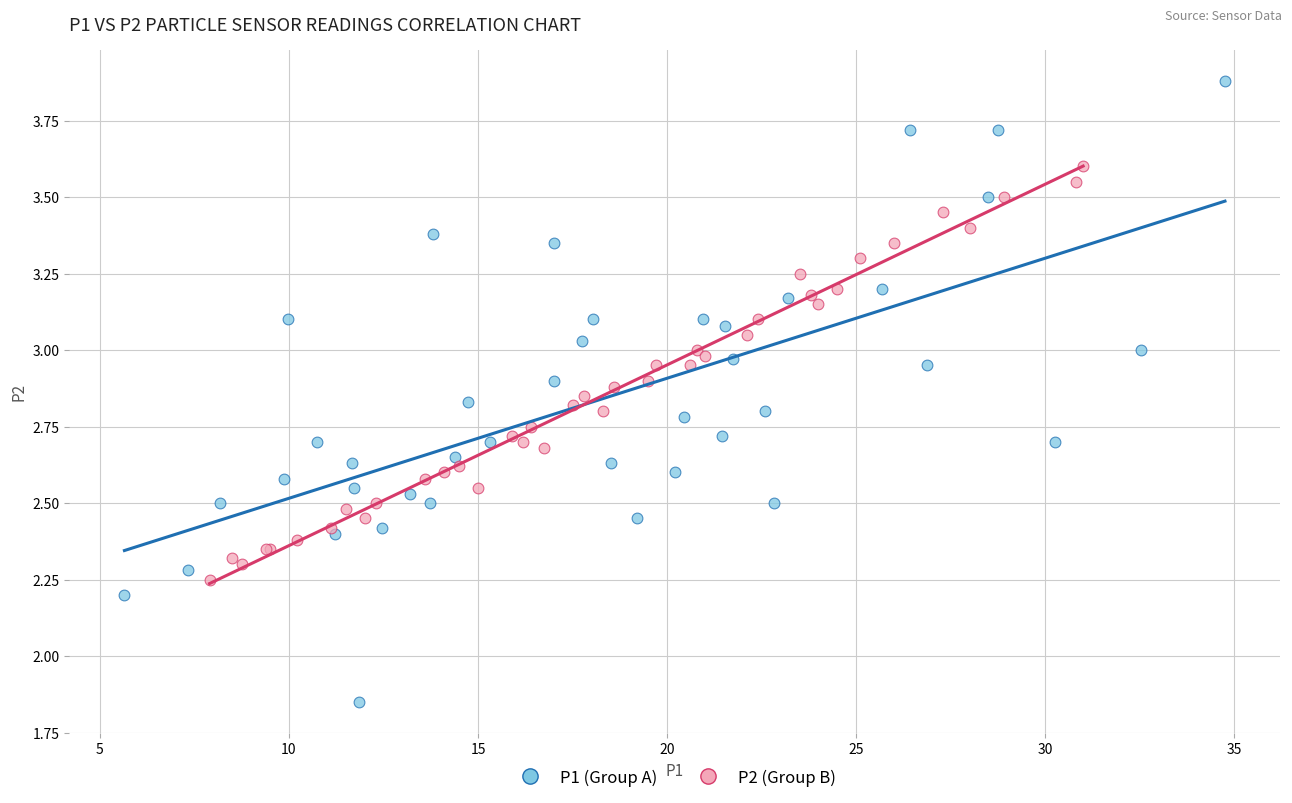

What are all the series names shown in the legend?

P1 (Group A), P2 (Group B)